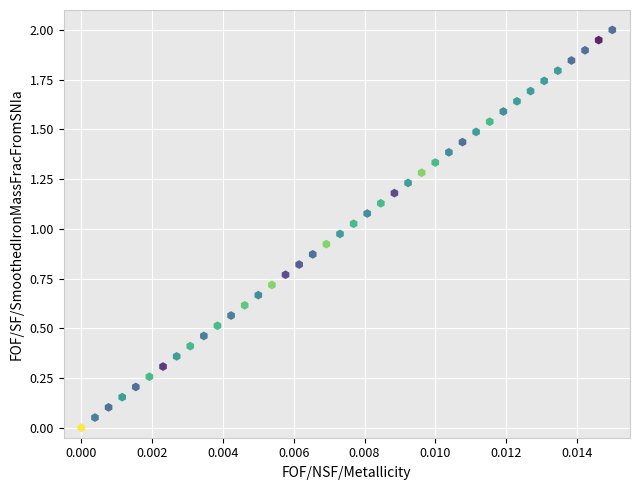

What is the range of Y values (max minus min)?

2.0